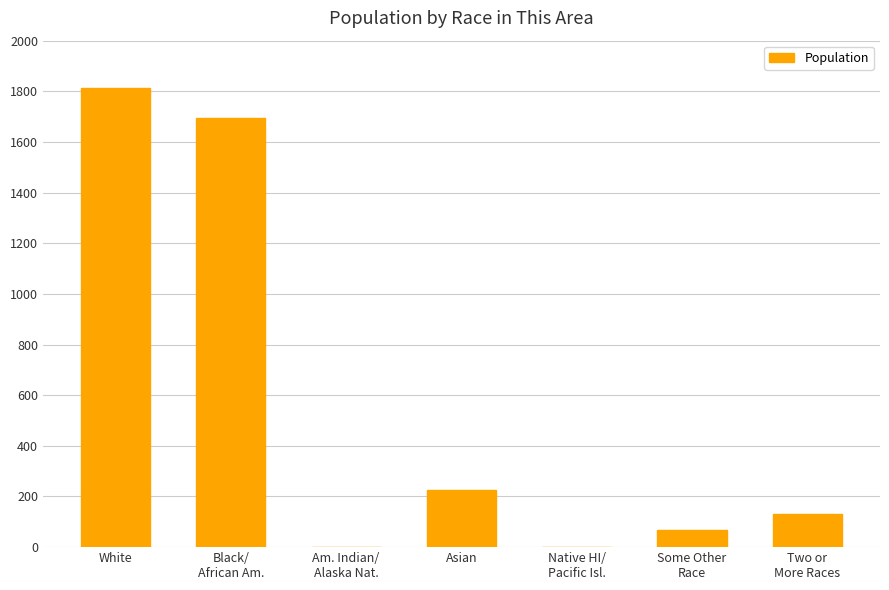

Which category has the highest value across all series?

White